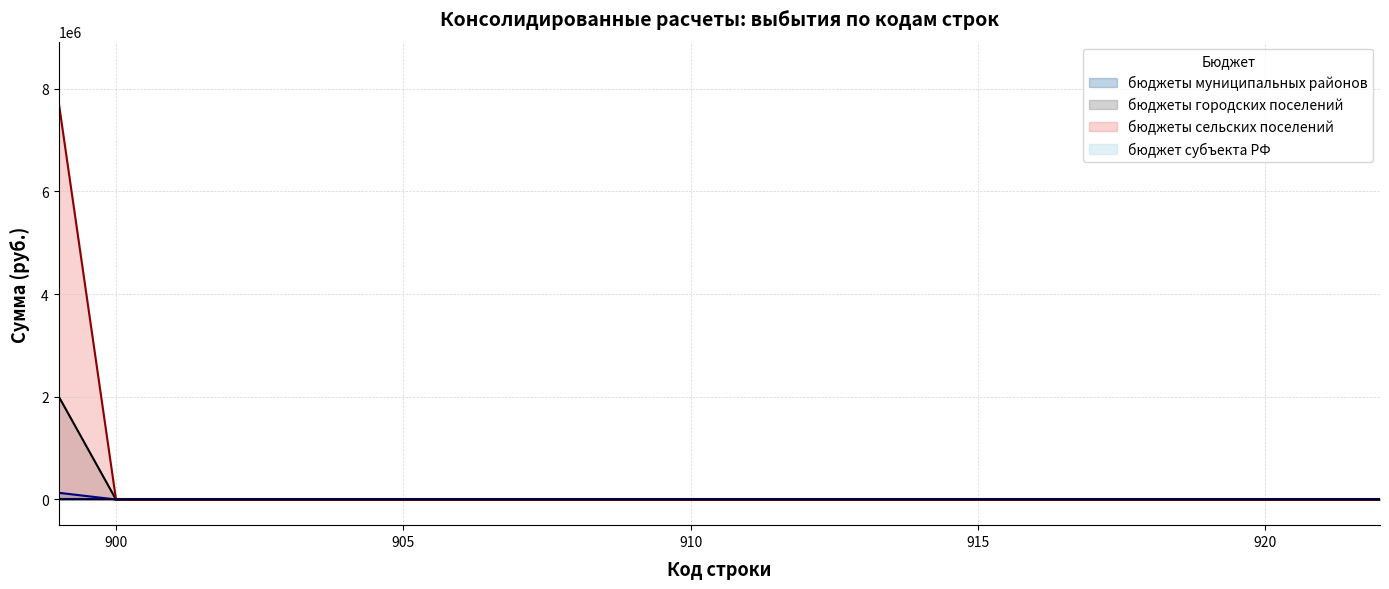

At how many categories does at least one series exceed 1742565?

1